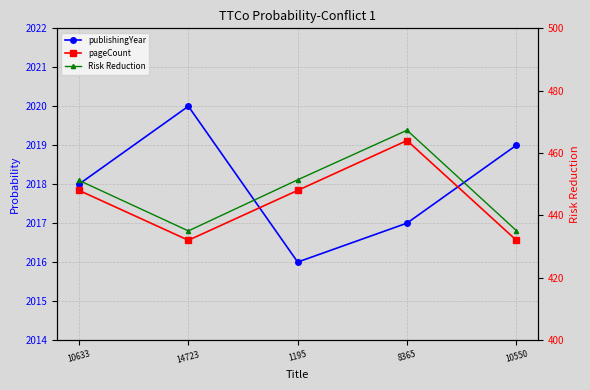

Reading left to right, what are all the values shown in this chart?

publishingYear: 10633=2018.0	14723=2020.0	1195=2016.0	8365=2017.0	10550=2019.0
pageCount: 10633=448.0	14723=432.0	1195=448.0	8365=464.0	10550=432.0
Risk Reduction: 10633=451.2	14723=435.0	1195=451.4	8365=467.3	10550=435.1